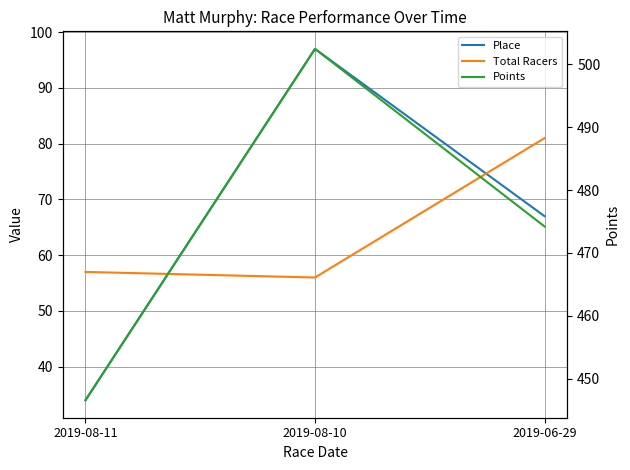

At which category is the sum across all series the highest?

2019-08-10